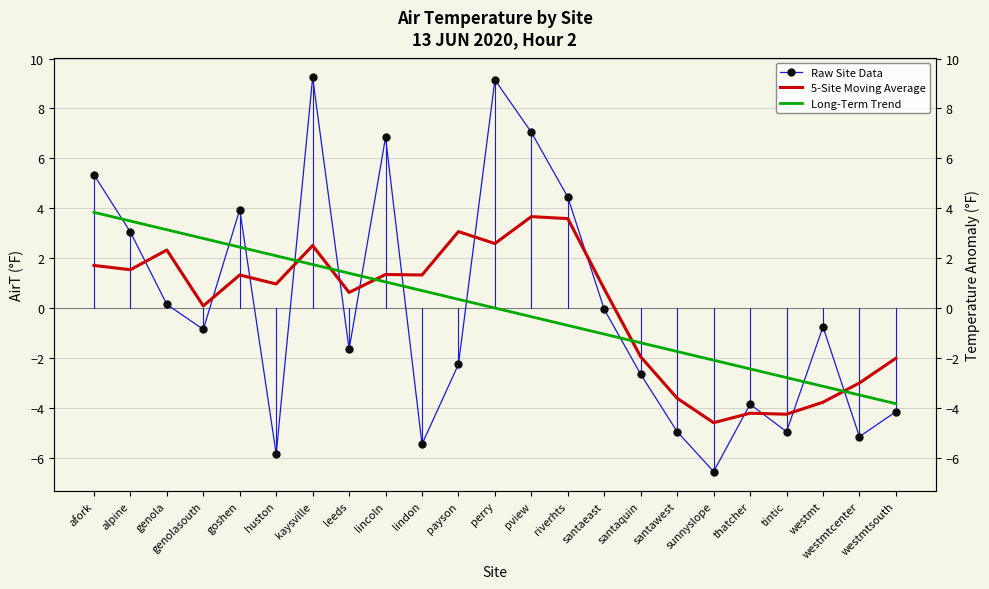

What is the smallest value displayed?

-6.6